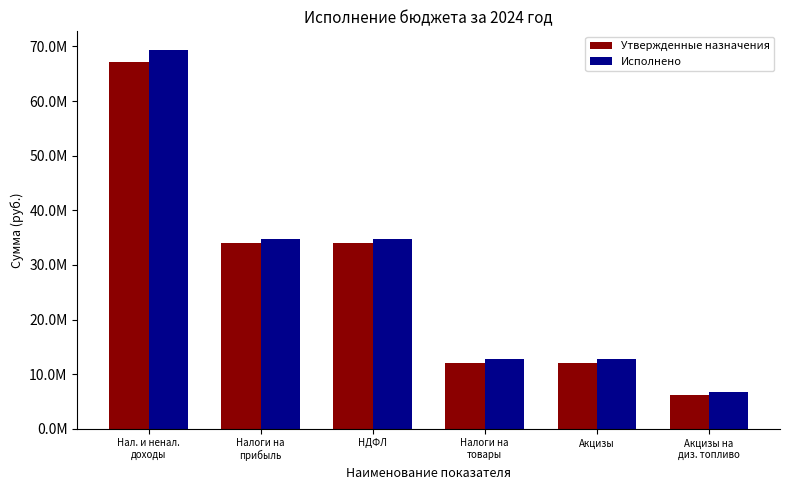

What are all the series names shown in the legend?

Утвержденные назначения, Исполнено